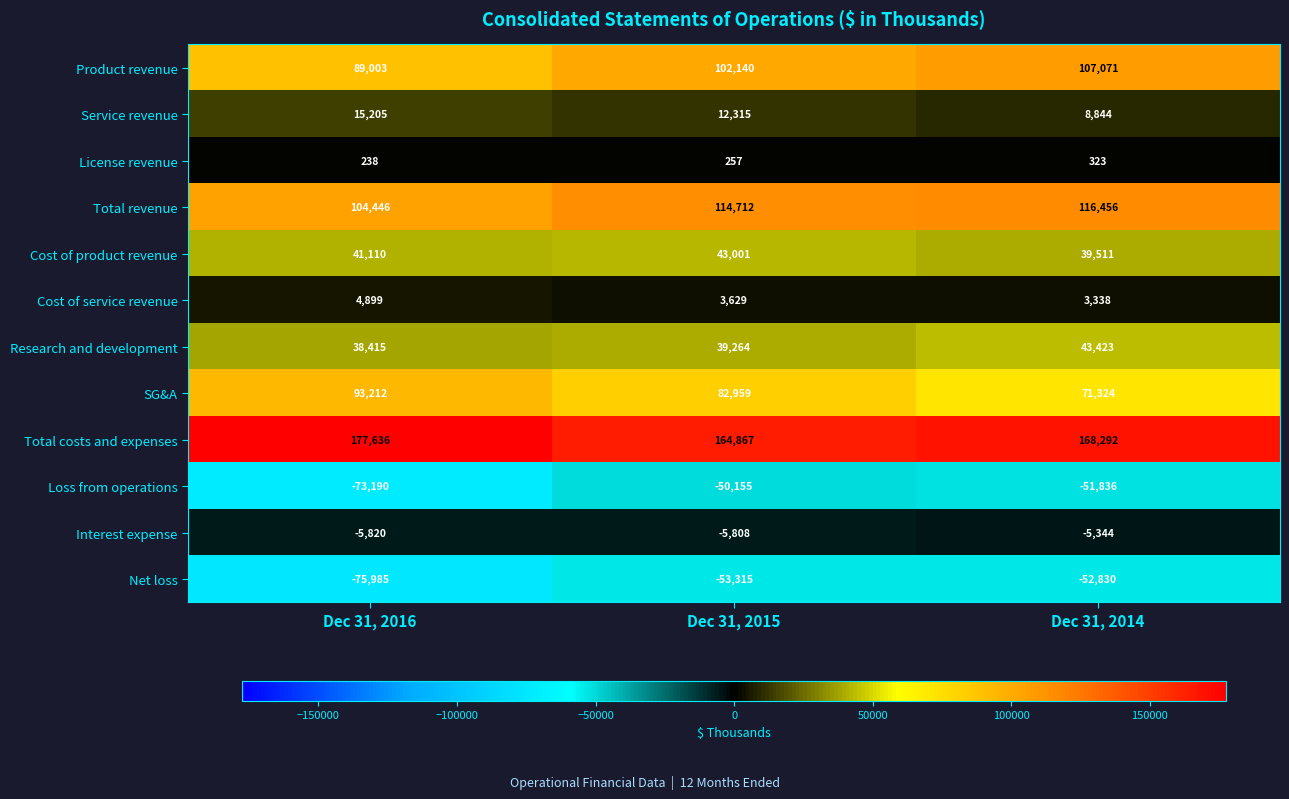

At which category is the sum across all series the highest?

Dec 31, 2015